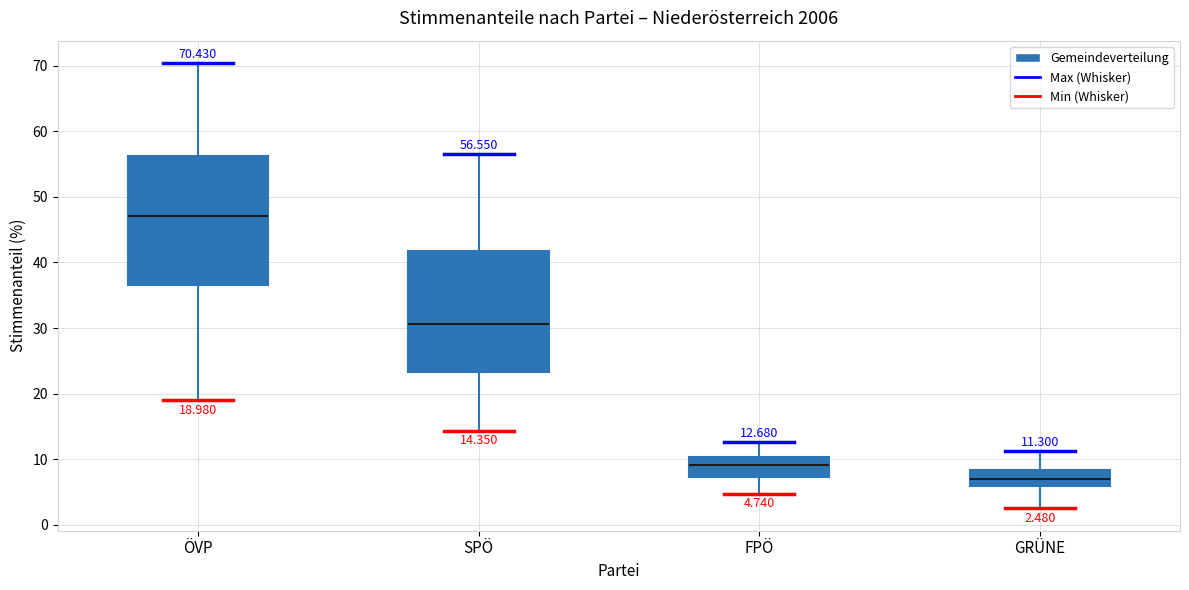

Which box's median line is the lowest?

GRÜNE